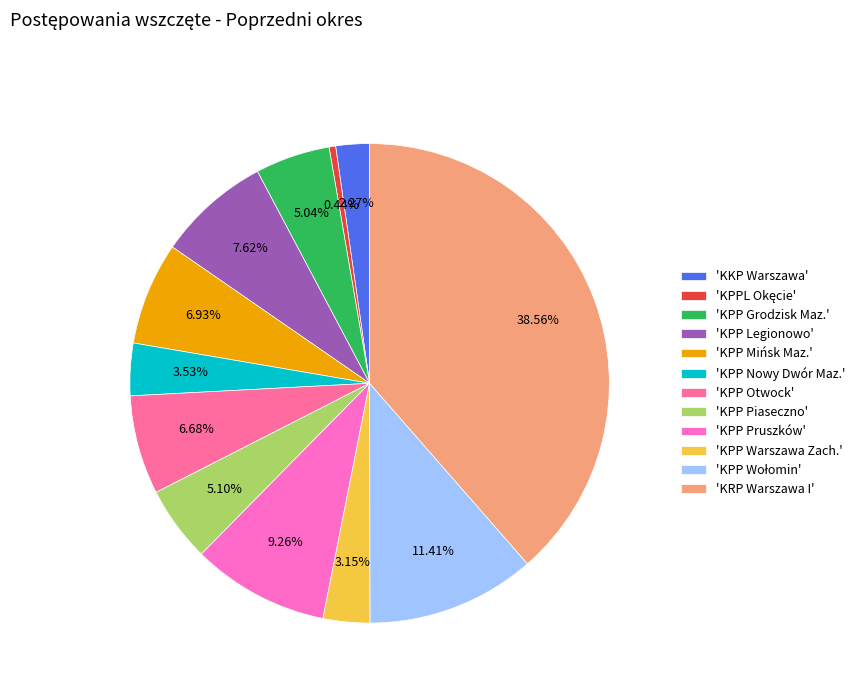

Count the number of slices in the pie.

12